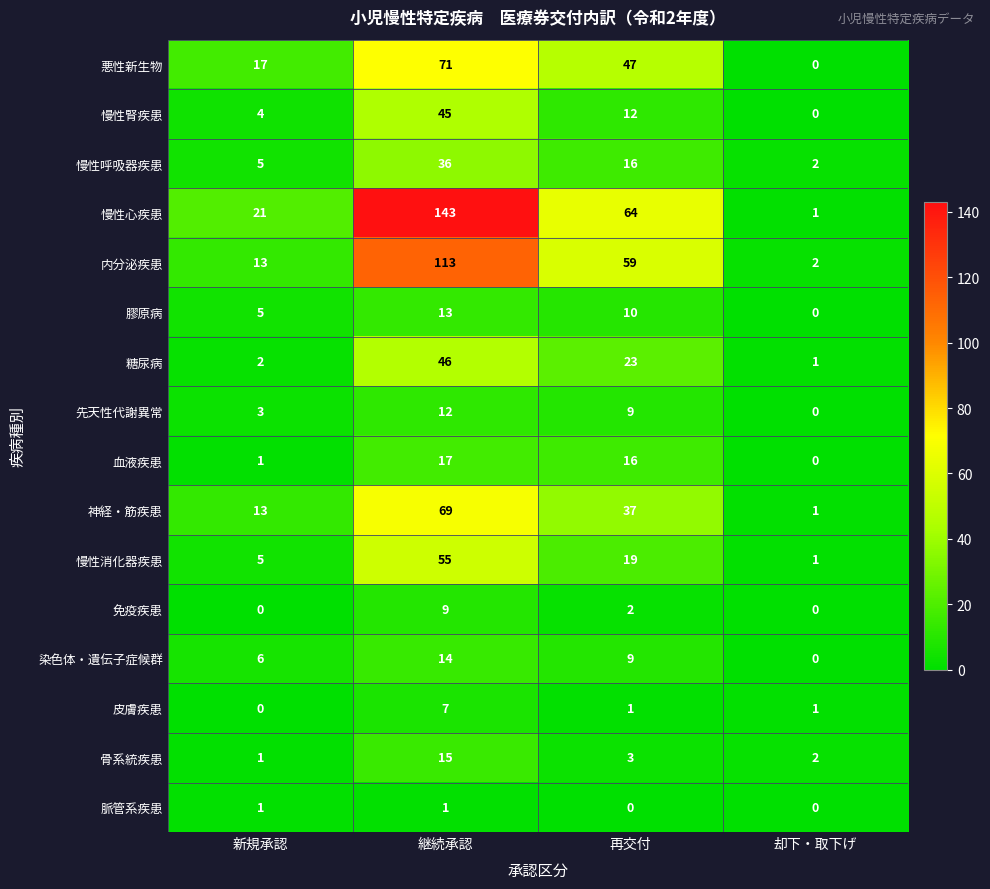

Which series has the largest range (max minus min)?

慢性心疾患